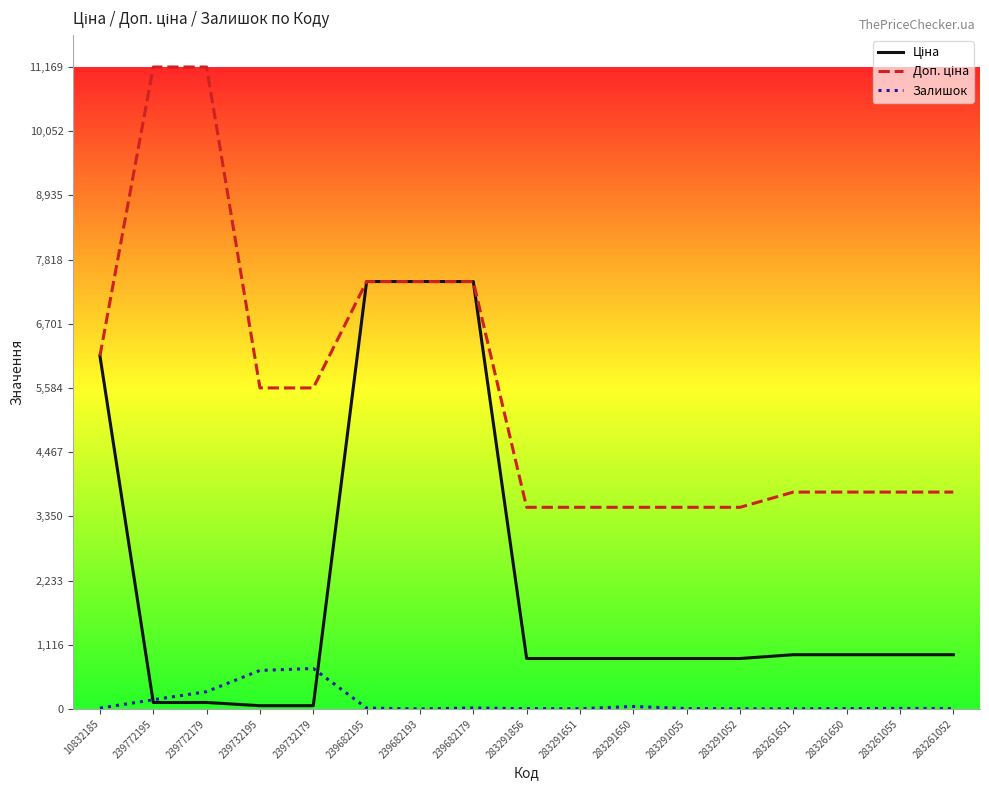

What is the maximum value shown in the chart?

11169.0